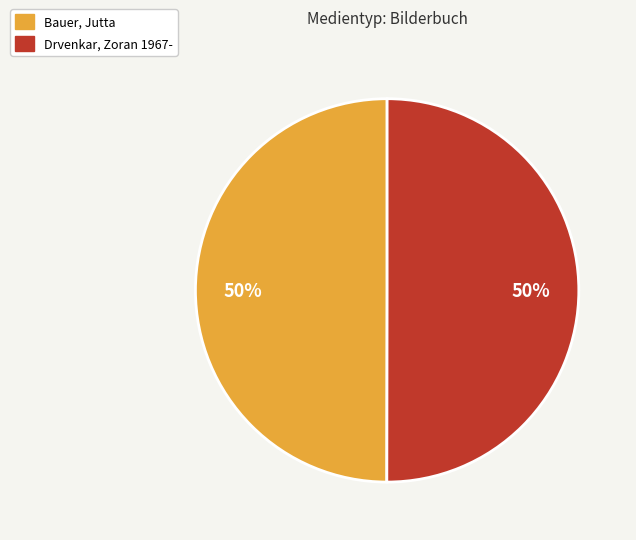

The Drvenkar, Zoran 1967- slice represents 35% of the pie. True or false?

False